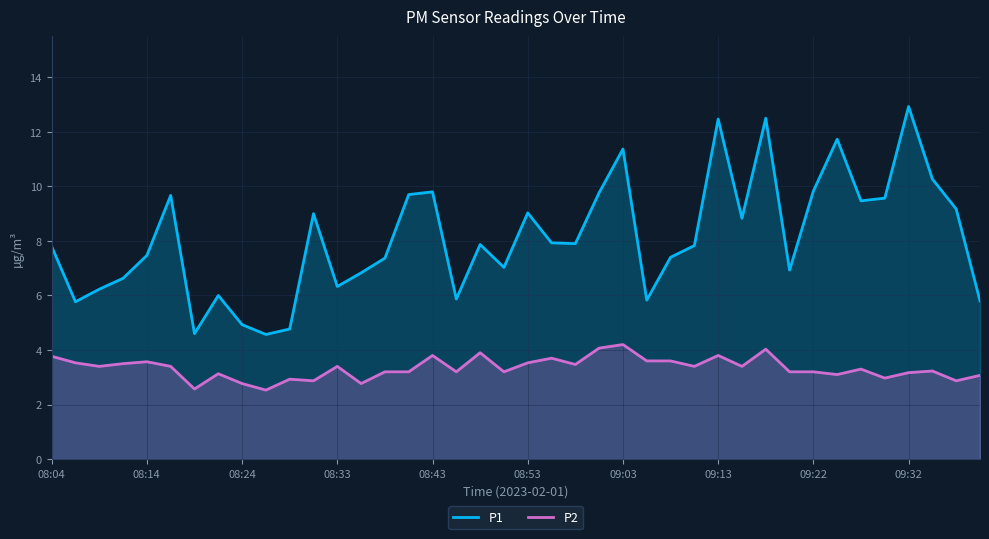

In P1, how many points are lower than both neighbors (excluding endpoints)?

11